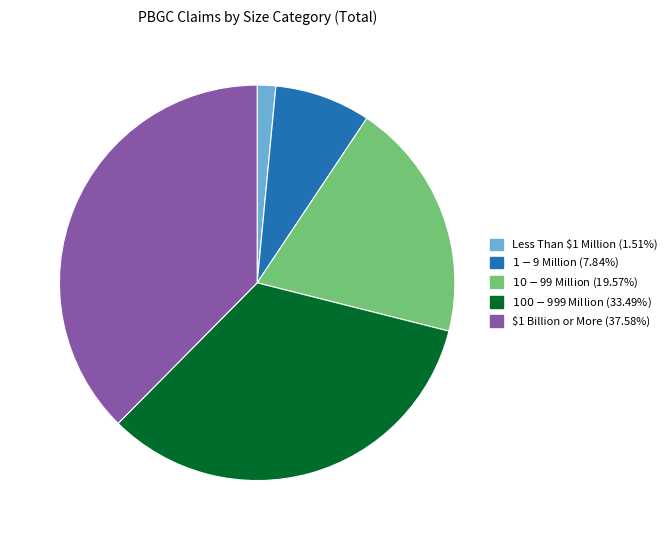

Which slice is the largest?

$1 Billion or More